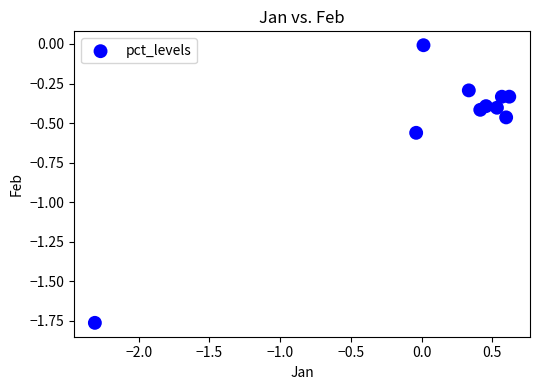

What is the range of X values (max minus min)?

2.9